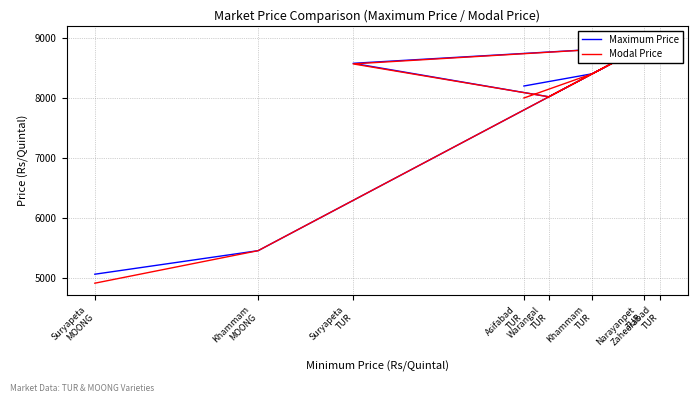

At which category does Modal Price reach its first local peak?

Narayanpet
TUR